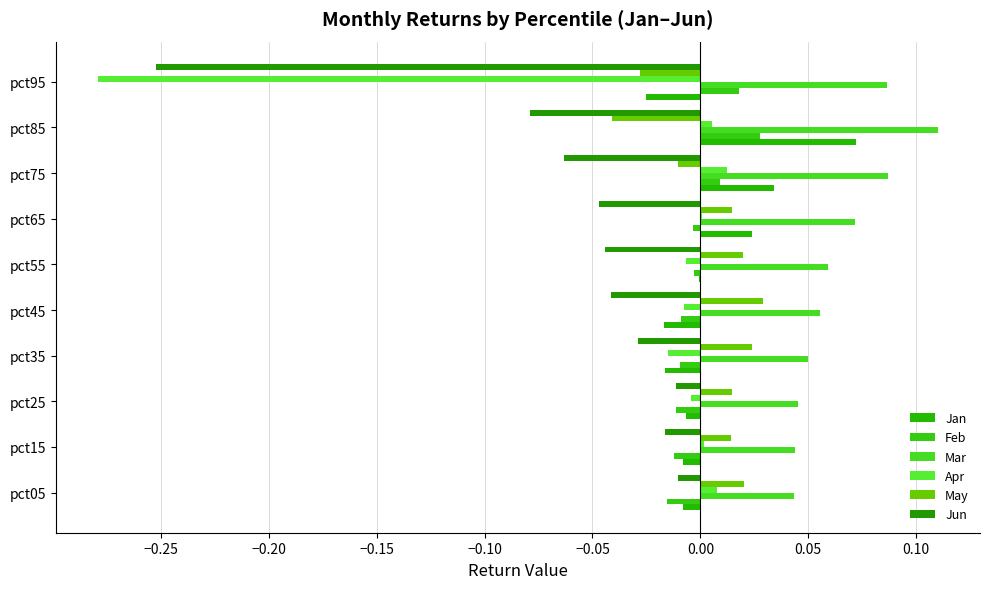

How many categories are shown in the chart?

10